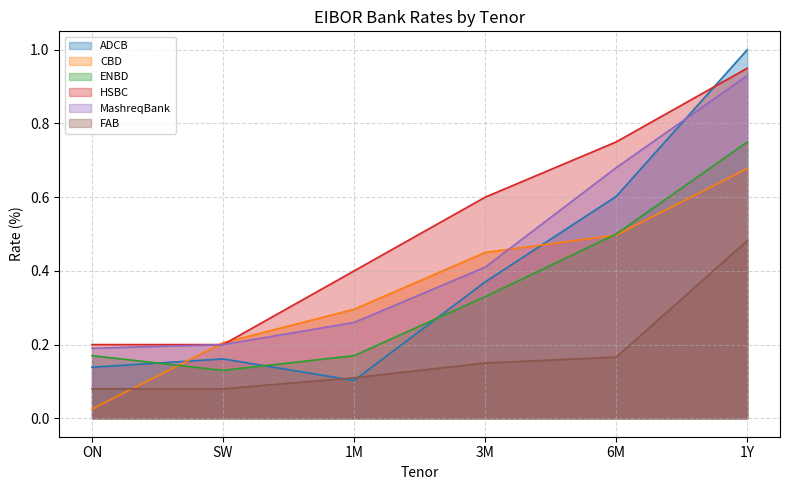

The value of MashreqBank at 6M is 0.7. True or false?

True